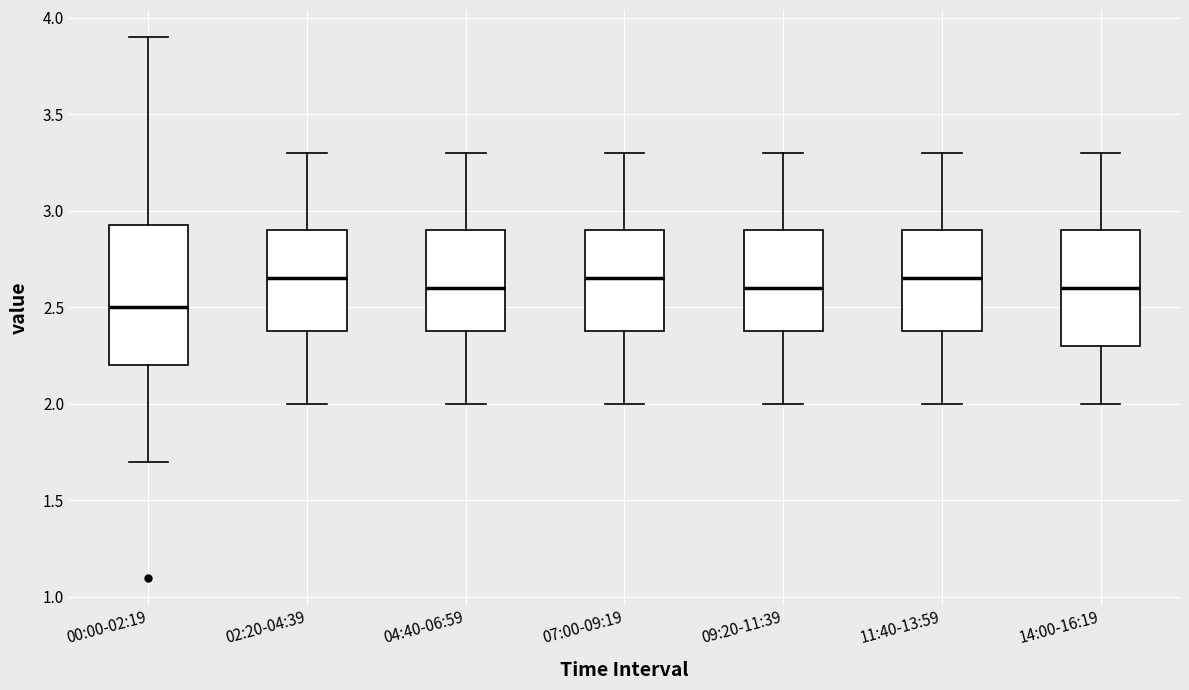

Where does the upper whisker of the box for 14:00-16:19 end on the y-axis? The values are not printed on the chart, so give them approximately, as read against the axis.

3.30